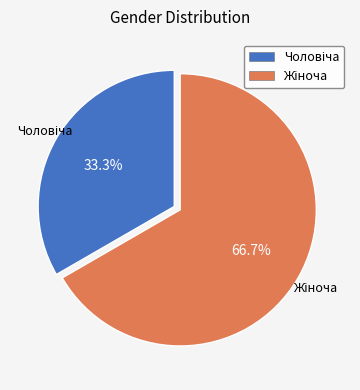

Which slice is the smallest?

Чоловіча